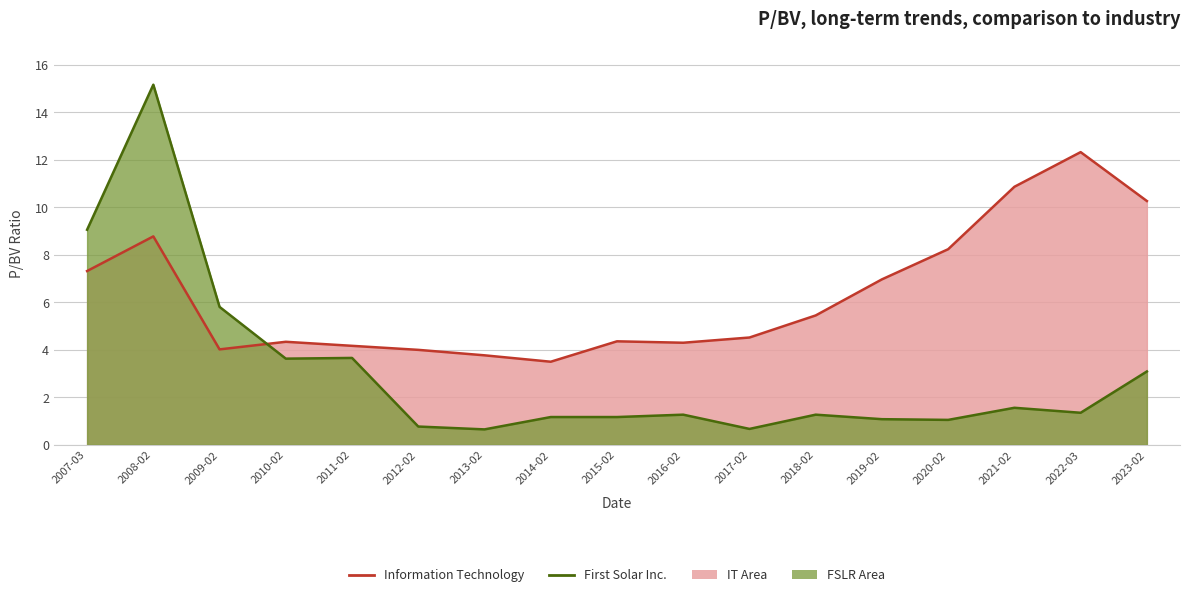

Reading left to right, what are all the values shown in this chart?

Information Technology (line): 7.3	8.8	4.0	4.3	4.2	4.0	3.8	3.5	4.4	4.3	4.5	5.5	7.0	8.2	10.9	12.3	10.3
First Solar Inc. (line): 9.1	15.2	5.8	3.6	3.7	0.8	0.7	1.2	1.2	1.3	0.7	1.3	1.1	1.1	1.6	1.4	3.1